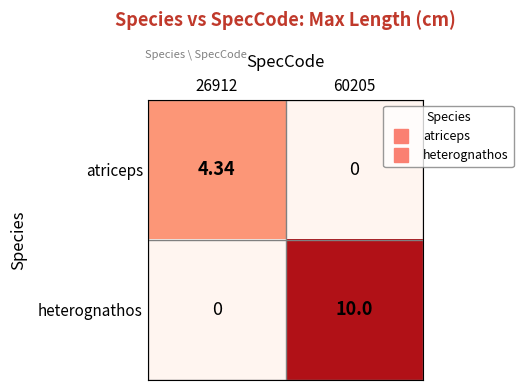

Which series changed the most between 26912 and 60205?

heterognathos